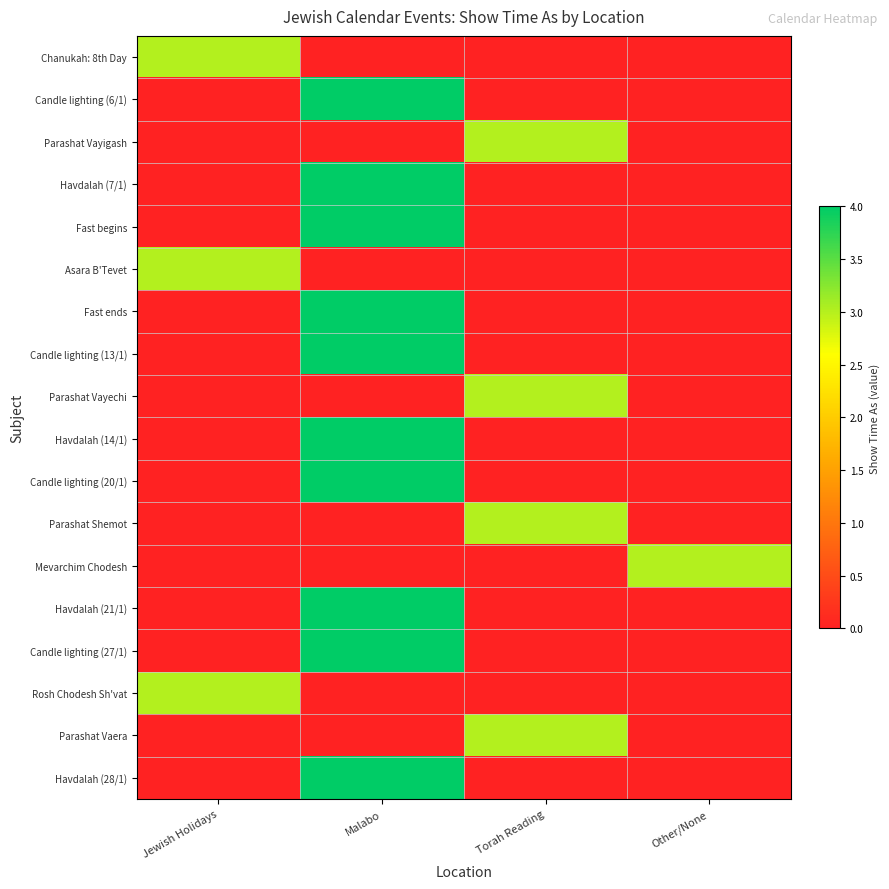

What is the greatest value displayed?

4